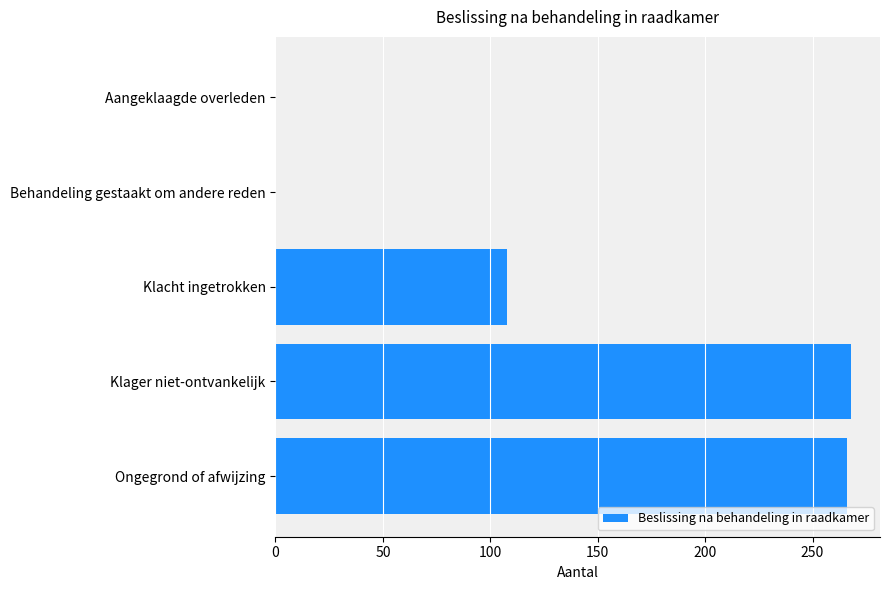

Reading top to bottom, what are all the values shown in this chart?

Aangeklaagde overleden=0	Behandeling gestaakt om andere reden=0	Klacht ingetrokken=108	Klager niet-ontvankelijk=268	Ongegrond of afwijzing=266